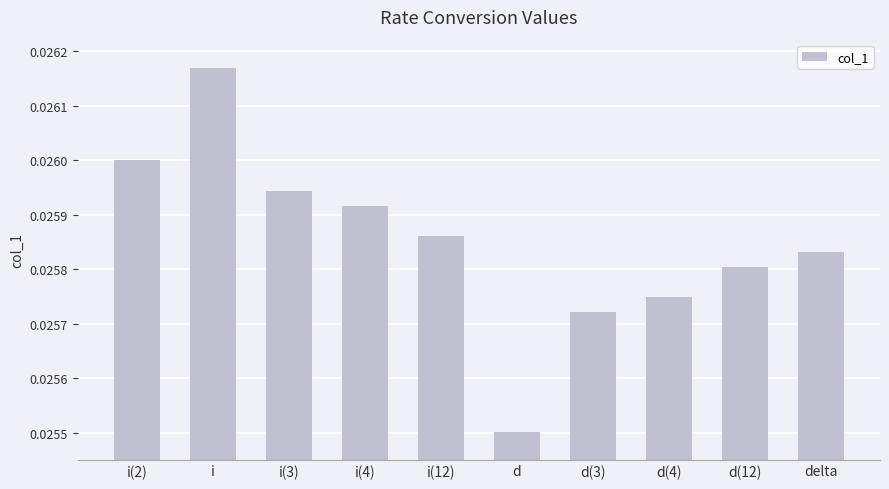

What is the sum of the values at i(12) and d(12)?

0.1